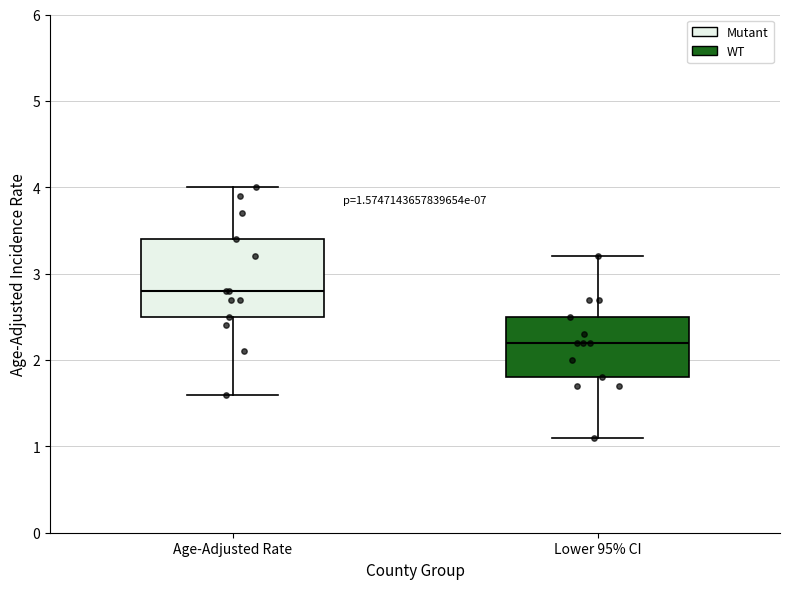

Which box has the lowest median line?

Lower 95% CI